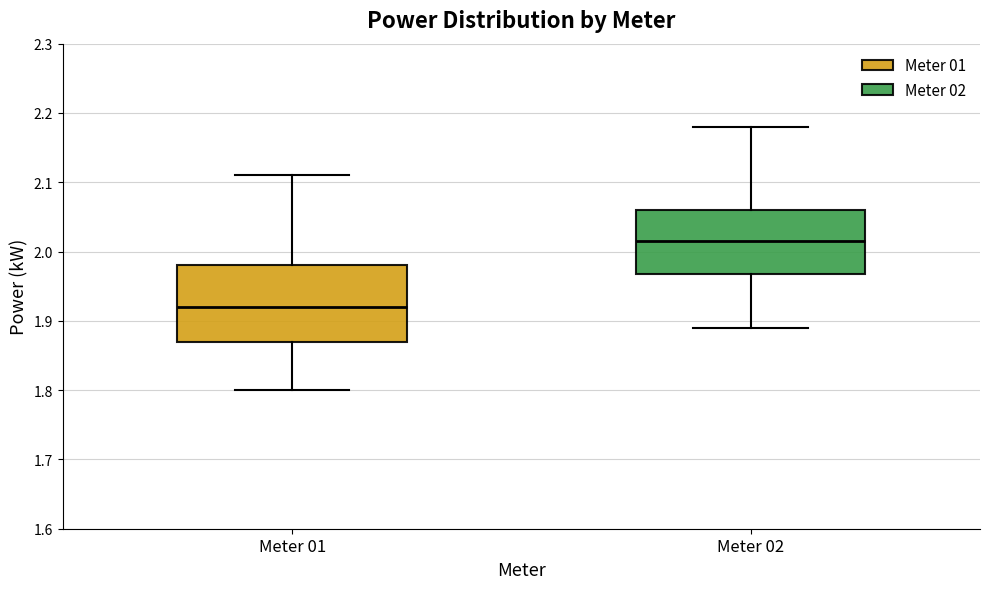

Reading left to right, read every box against the y-axis: the position of its median line, the range the box covers, and the ends of its whiskers. The values are not printed on the chart, so give them approximately, as read against the axis.

Meter 01: median 1.92, box 1.87 to 1.98, whiskers 1.80 to 2.11
Meter 02: median 2.02, box 1.97 to 2.06, whiskers 1.89 to 2.18